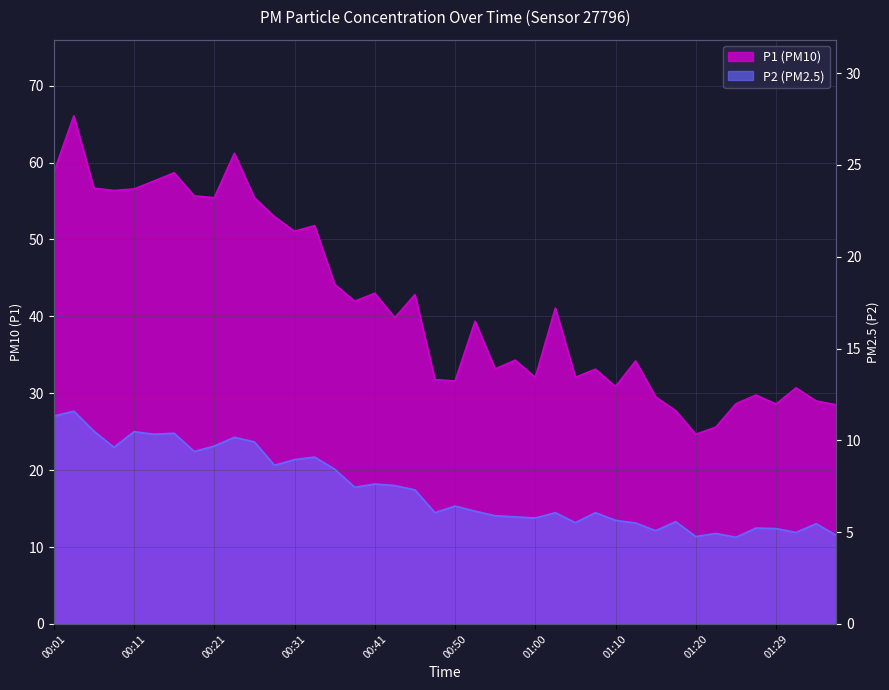

What is the label of the 29th point from the left?

01:10